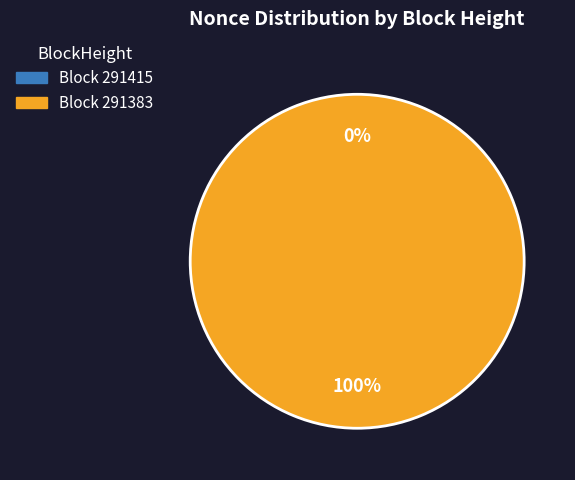

Is there a majority slice in this chart?

Yes